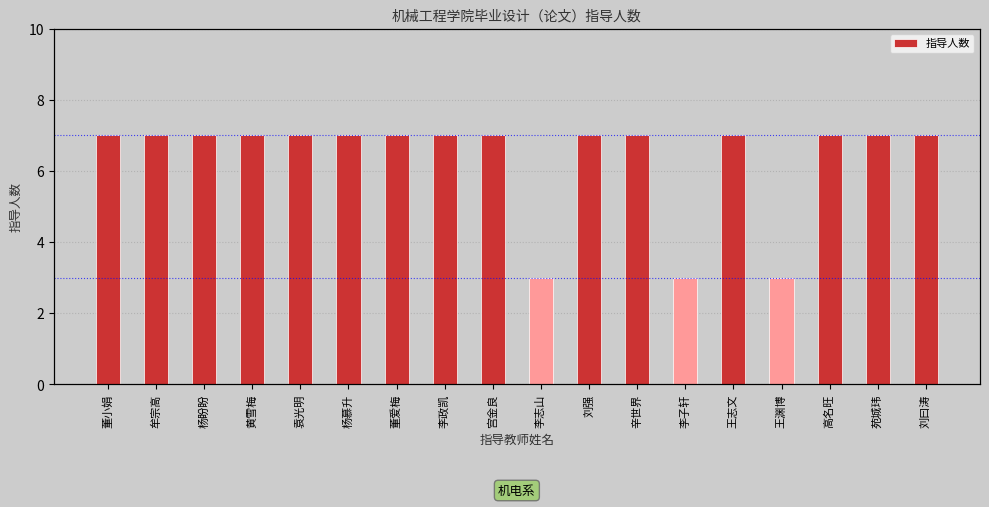

At which category does the chart reach its peak across all series?

董小娟